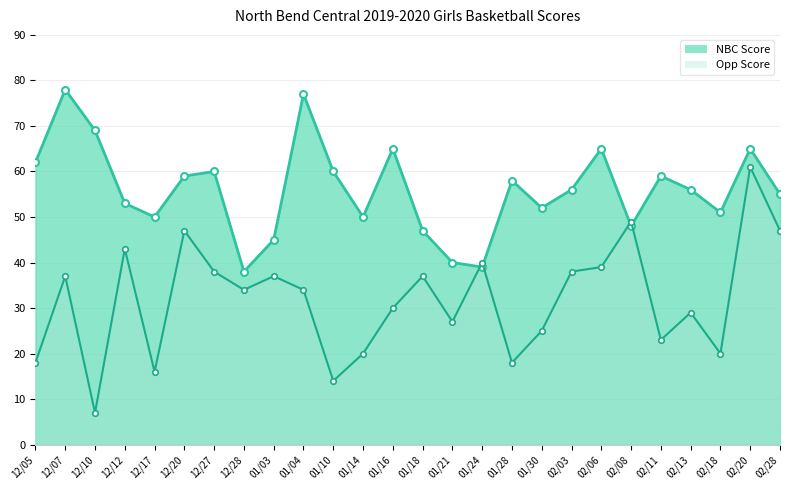

Which series changed the most between 12/10 and 01/04?

Opp Score